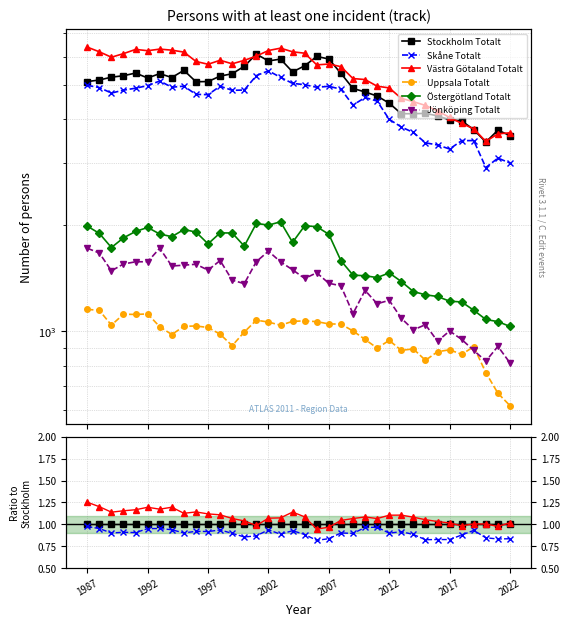

True or false: Västra Götaland Totalt and Skåne Totalt intersect in this chart.

False